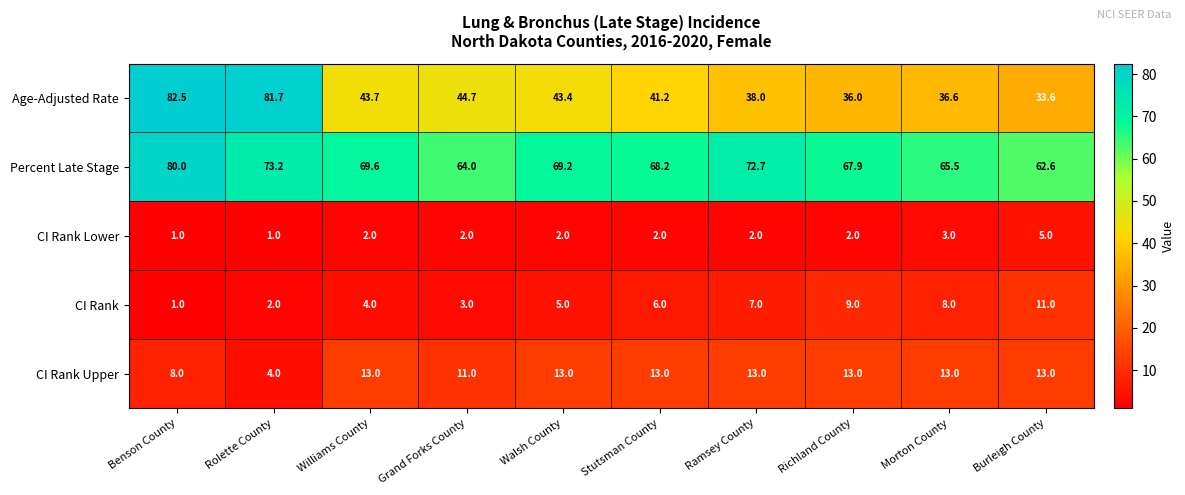

At which label does Age-Adjusted Rate reach its minimum?

Burleigh County